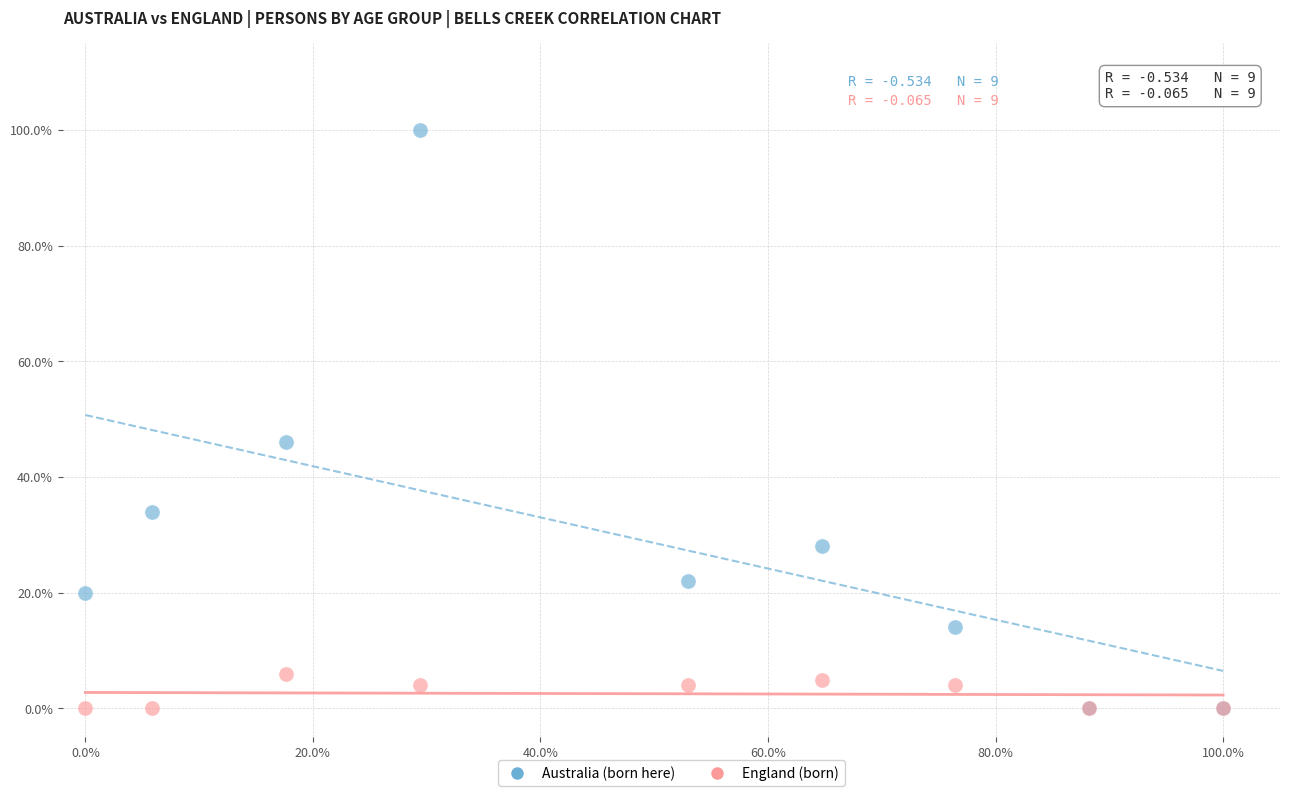

Across all series, what Y value is closest to 50?

46.0